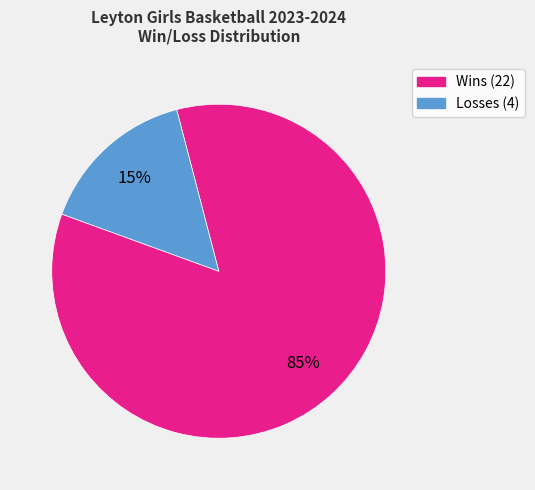

Is there any slice that represents more than half of the pie?

Yes